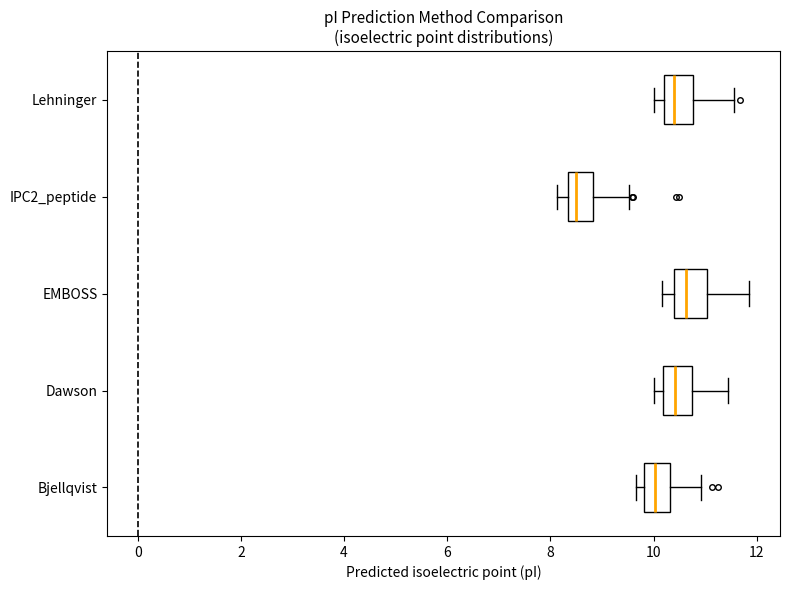

Where does the left whisker of the box for IPC2_peptide end on the x-axis? The values are not printed on the chart, so give them approximately, as read against the axis.

8.2